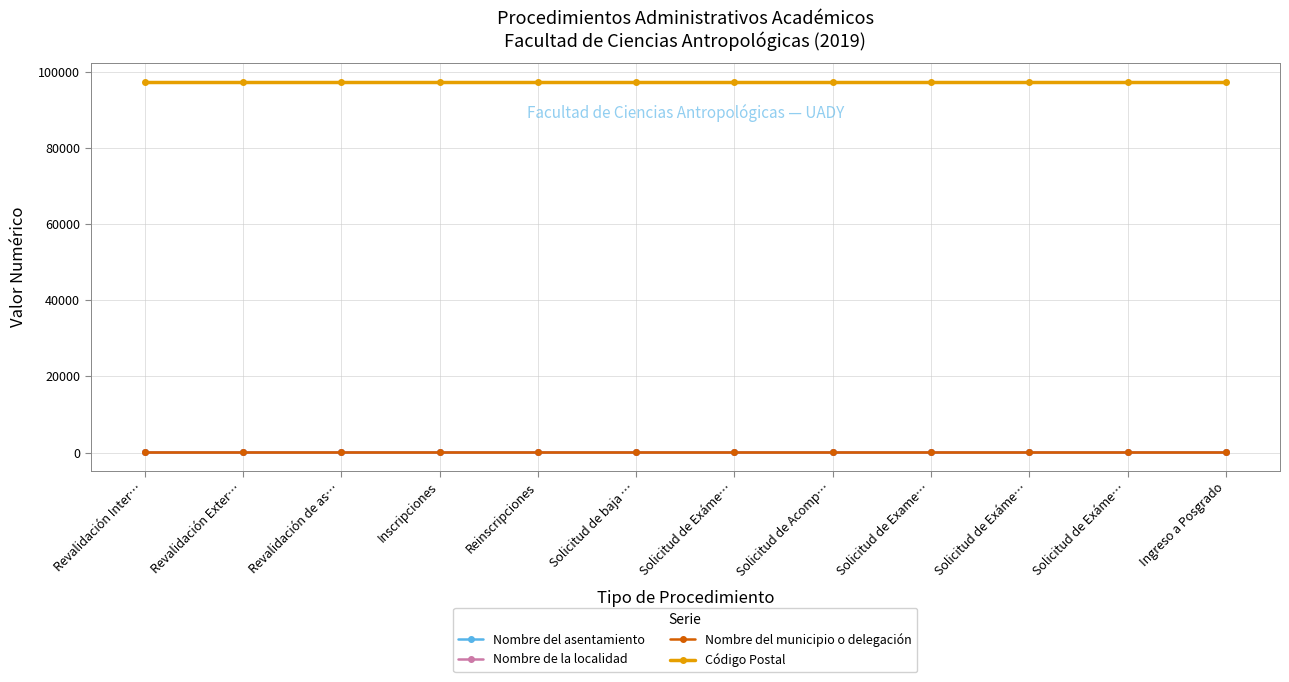

True or false: Nombre de la localidad and Nombre del asentamiento intersect in this chart.

False